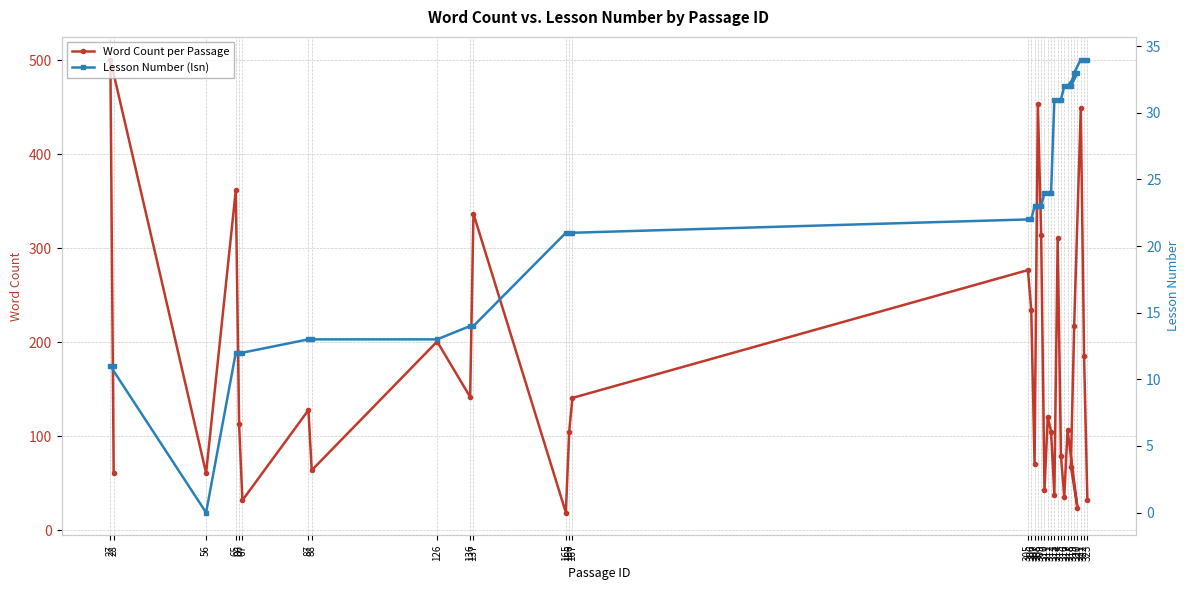

True or false: Lesson Number (lsn) has more than 1 interior local peaks.

False